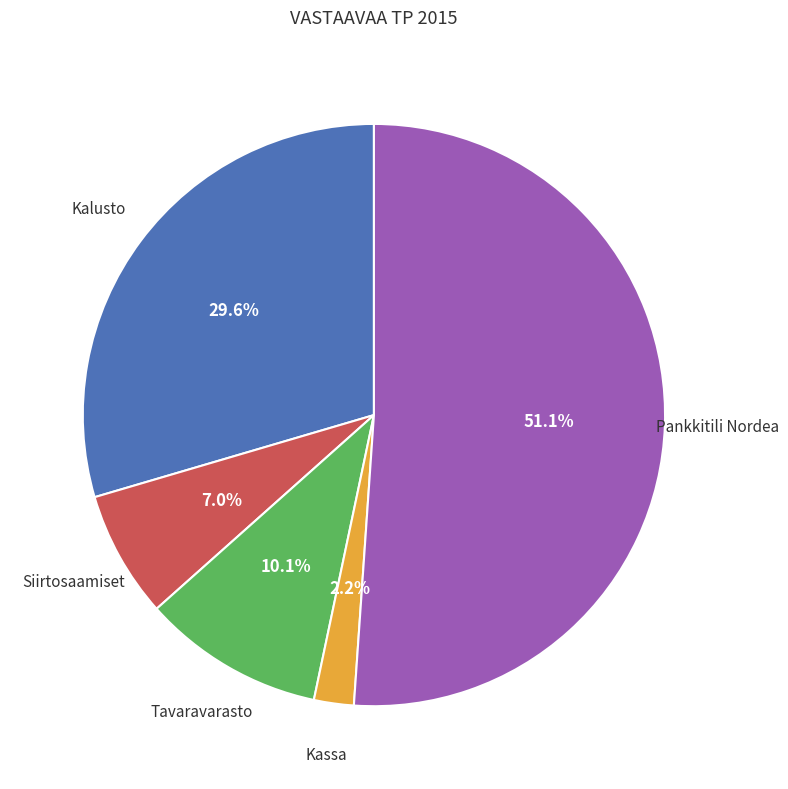

Does any single category account for the majority?

Yes